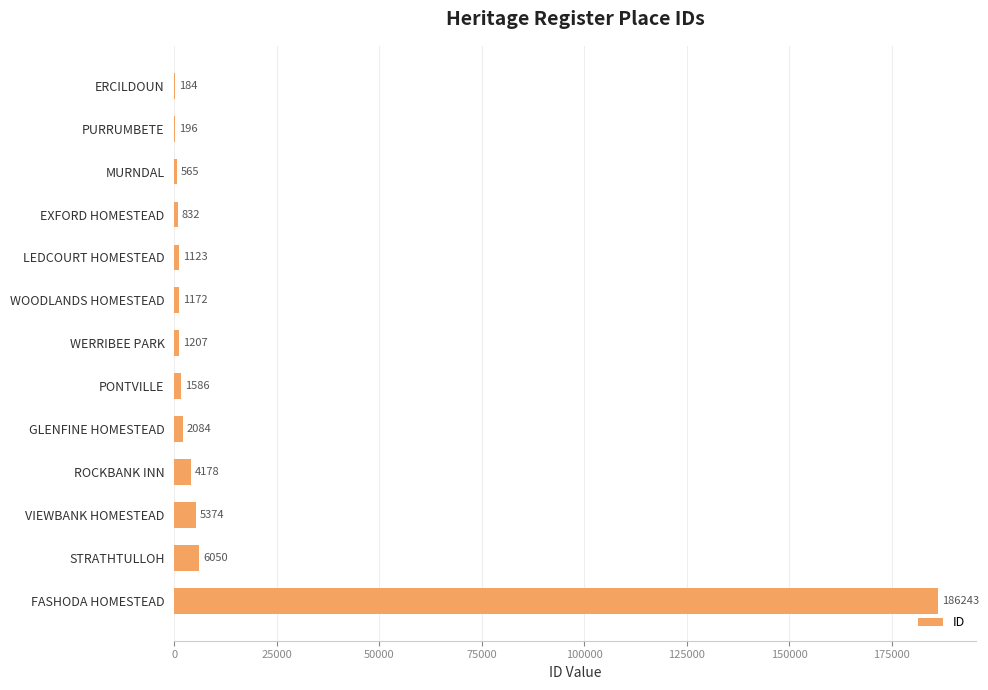

Where is the data nearest to the value 93213?

STRATHTULLOH